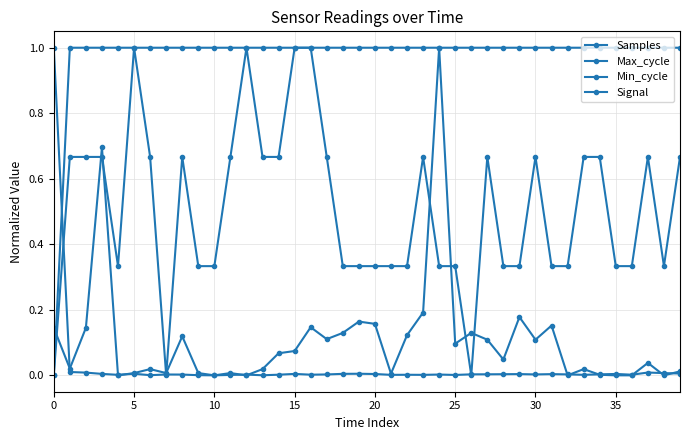

At how many categories does at least one series exceed 0?

40